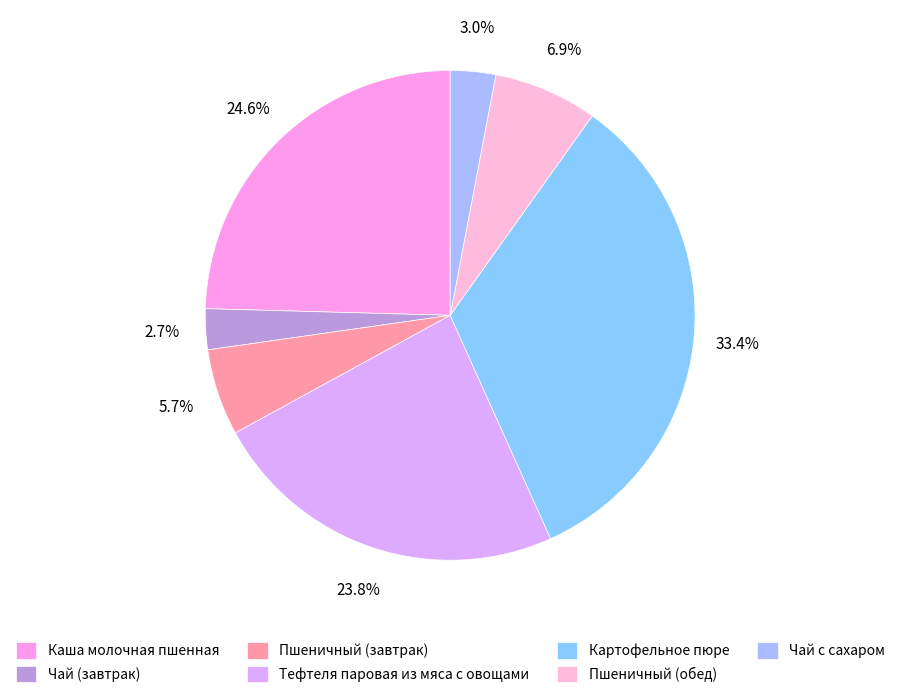

What is the ratio of the value at Пшеничный (обед) to the value at Тефтеля паровая из мяса с овощами?

0.3